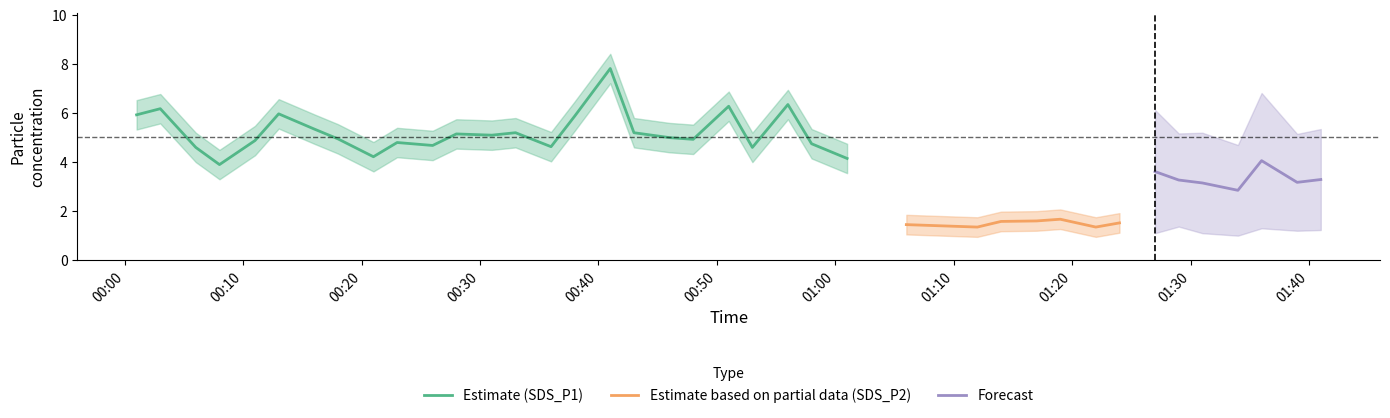

Which series has the largest range (max minus min)?

SDS_P1_center